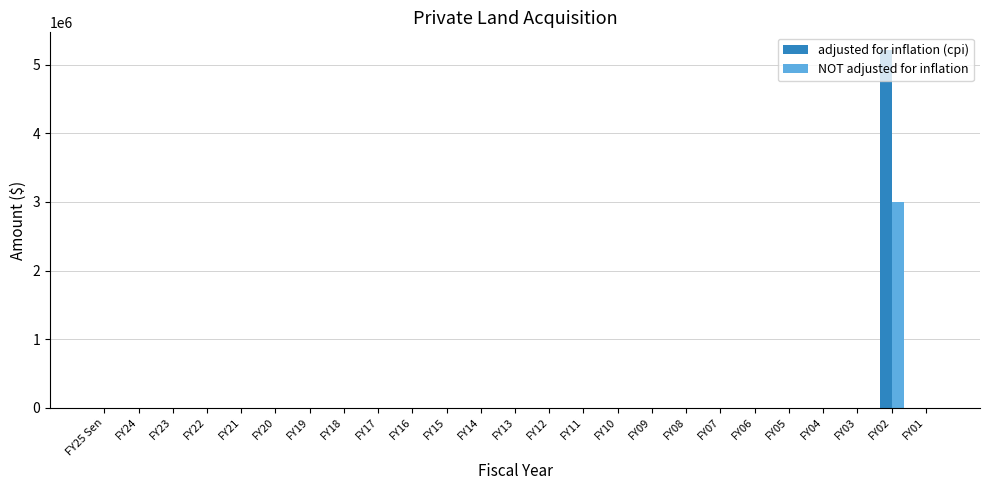

Reading left to right, what are all the values shown in this chart?

adjusted for inflation (cpi): FY25 Sen=0	FY24=0	FY23=0	FY22=0	FY21=0	FY20=0	FY19=0	FY18=0	FY17=0	FY16=0	FY15=0	FY14=0	FY13=0	FY12=0	FY11=0	FY10=0	FY09=0	FY08=0	FY07=0	FY06=0	FY05=0	FY04=0	FY03=0	FY02=5209738	FY01=0
NOT adjusted for inflation: FY25 Sen=0	FY24=0	FY23=0	FY22=0	FY21=0	FY20=0	FY19=0	FY18=0	FY17=0	FY16=0	FY15=0	FY14=0	FY13=0	FY12=0	FY11=0	FY10=0	FY09=0	FY08=0	FY07=0	FY06=0	FY05=0	FY04=0	FY03=0	FY02=3000000	FY01=0